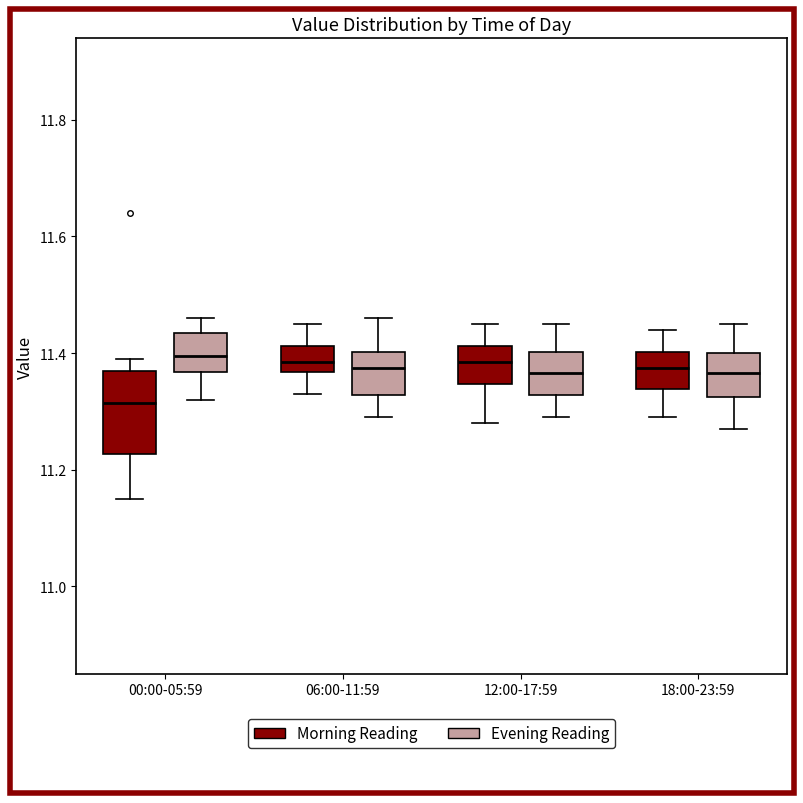

Where is the upper edge of the box for 12:00-17:59 (Morning Reading) on the y-axis? The values are not printed on the chart, so give them approximately, as read against the axis.

11.42